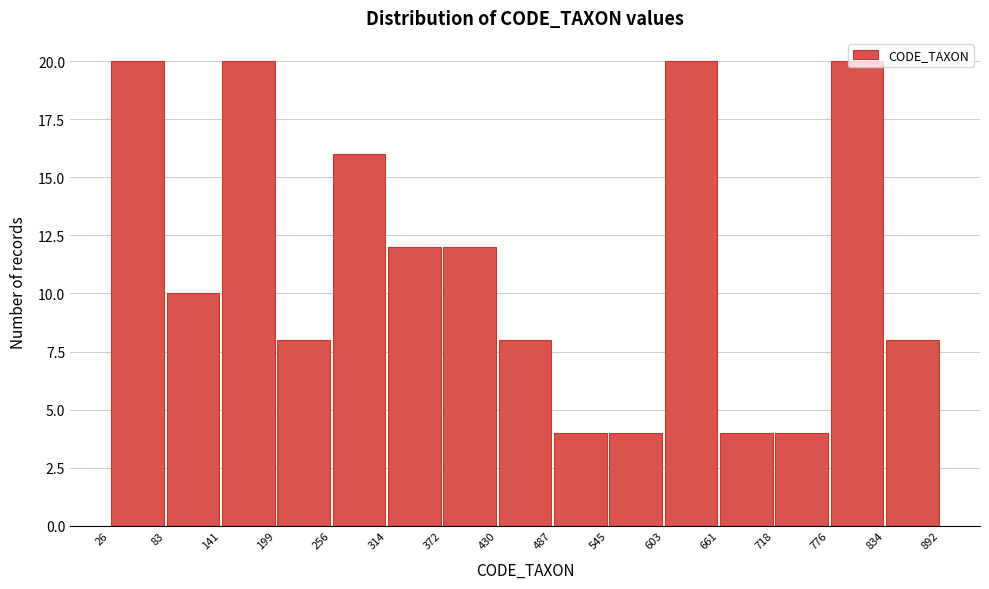

Reading left to right, list every bar in this chart as the range it spans on the x-axis followed by its height. The values are not printed on the chart, so give them approximately, as read against the axis.

26 to 83: 20
83 to 141: 10
141 to 199: 20
199 to 256: 8
256 to 314: 16
314 to 372: 12
372 to 430: 12
430 to 487: 8
487 to 545: 4
545 to 603: 4
603 to 661: 20
661 to 718: 4
718 to 776: 4
776 to 834: 20
834 to 892: 8